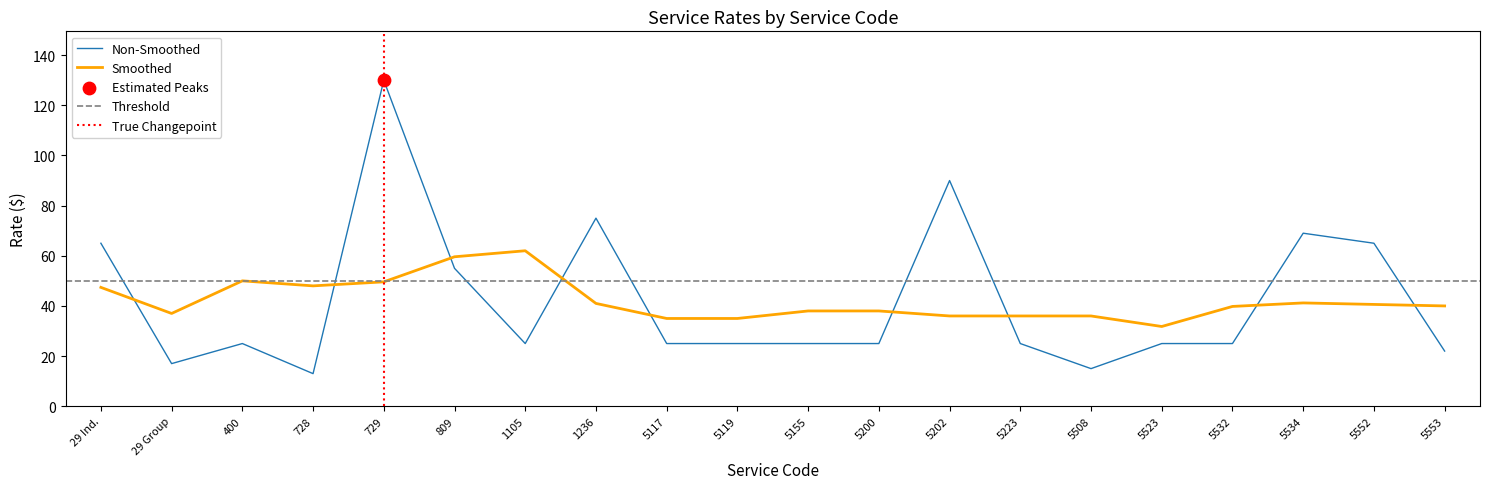

What is the ratio of the value at 5202 to the value at 5117?

3.6